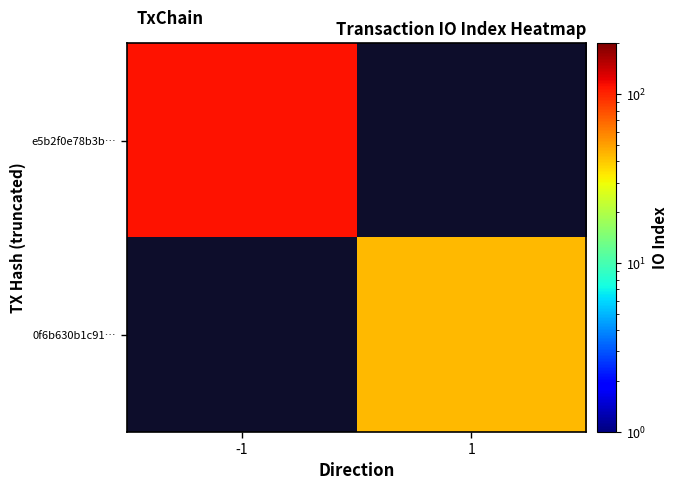

How many data points does each series have?

2